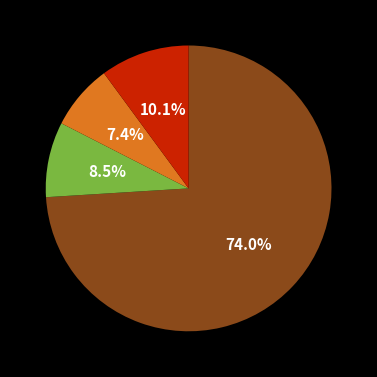

Is there any slice that represents more than half of the pie?

Yes